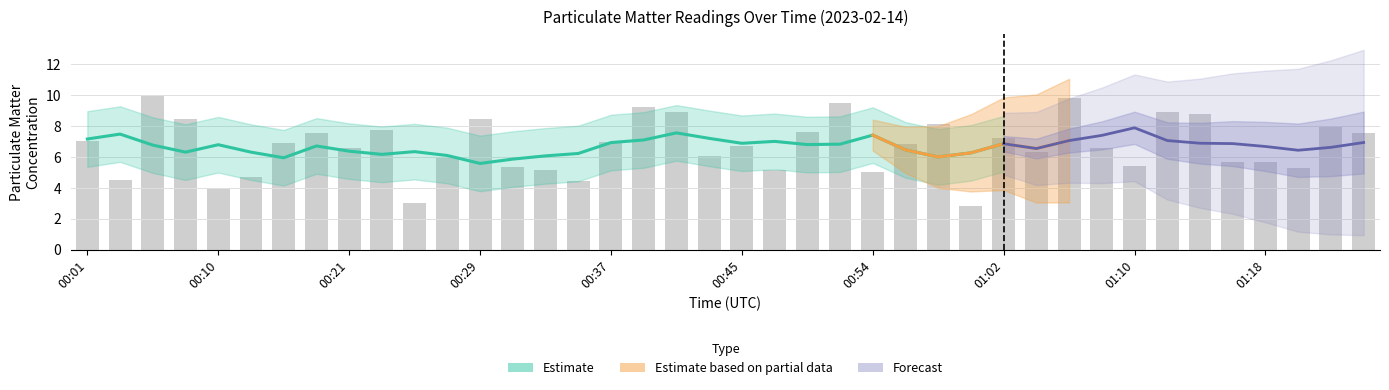

The chart shows a value of 3.4 at 01:10. True or false?

False